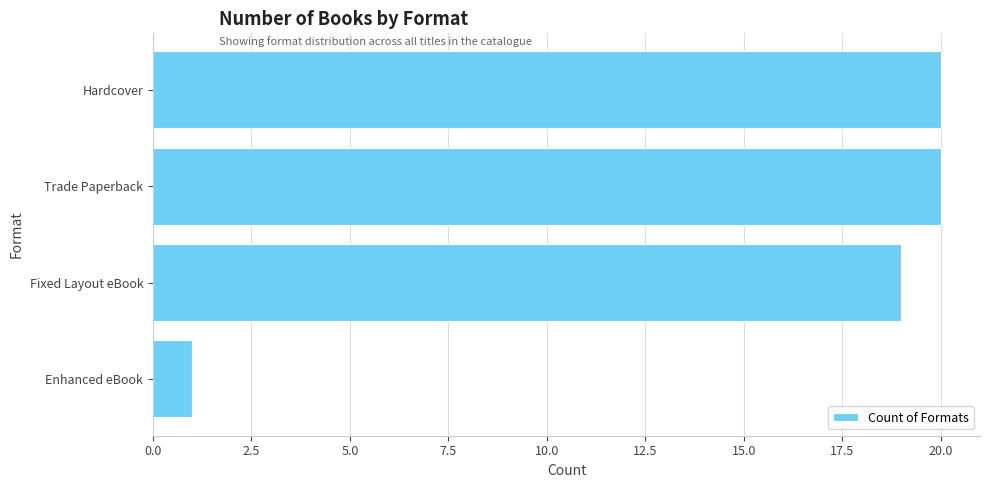

How many values are below 20?

2